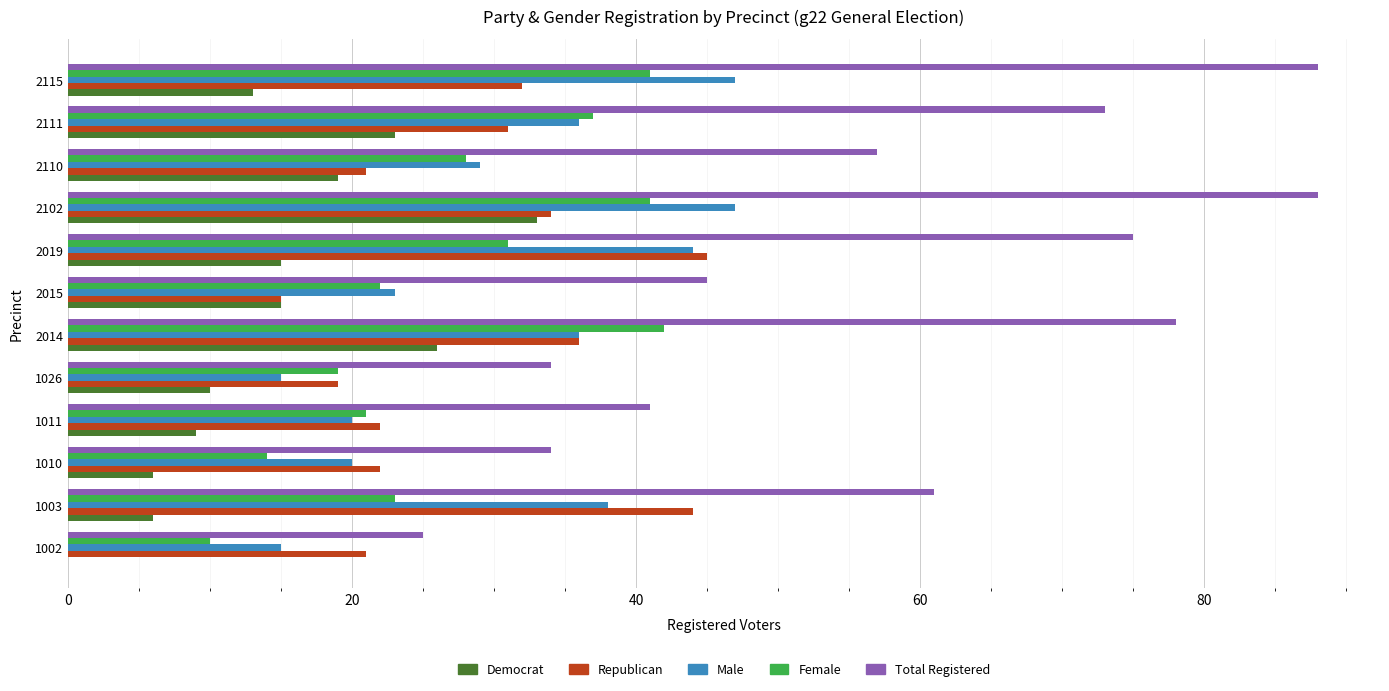

What is the total value across all series at 1002?

71